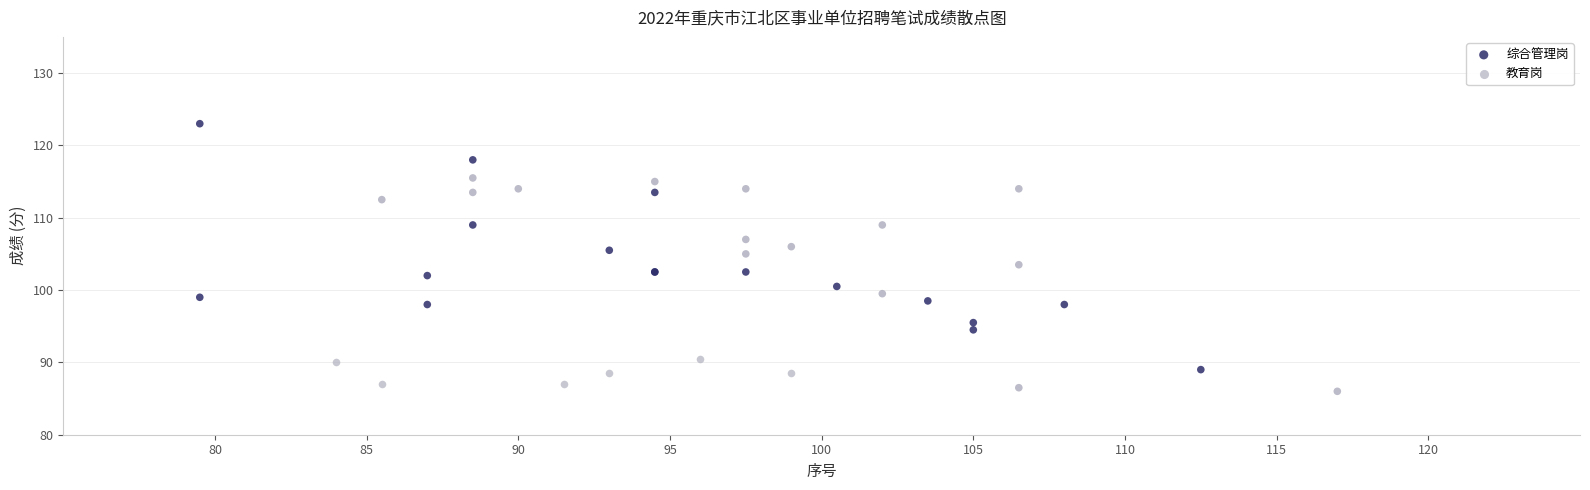

Which series has the largest Y range (max minus min)?

综合管理岗